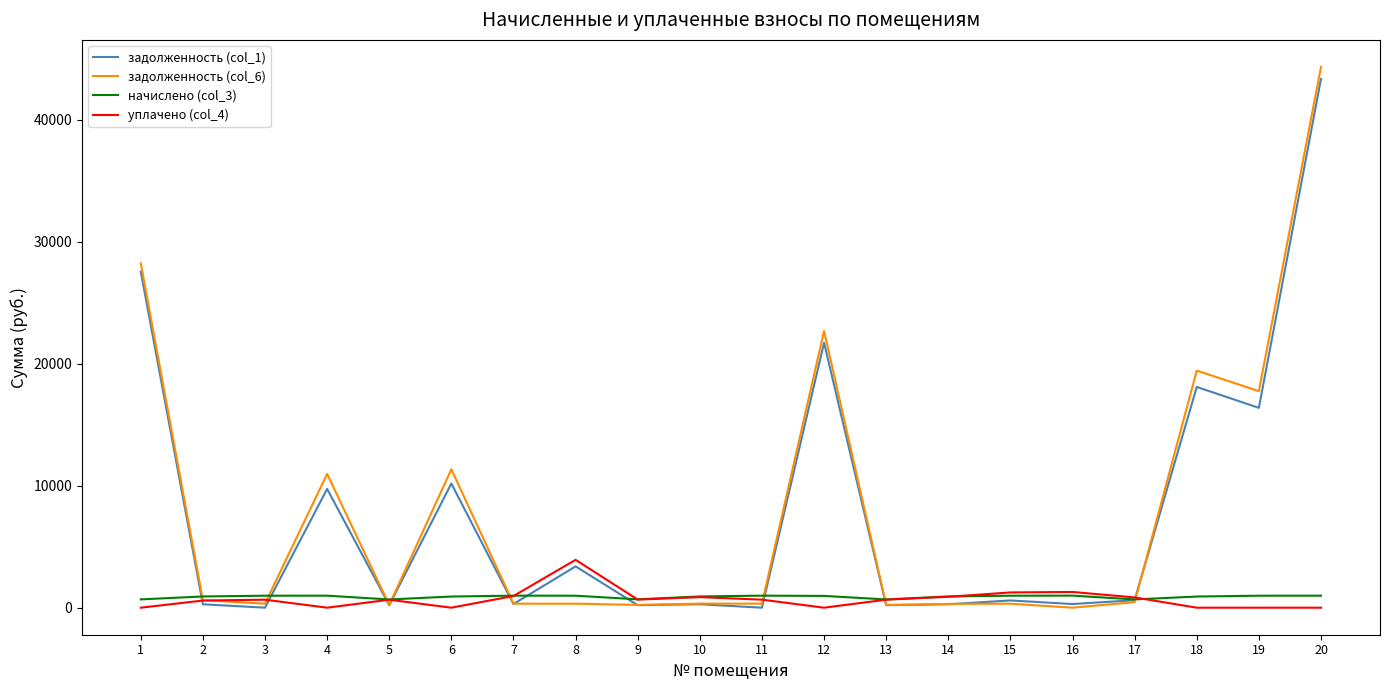

Which label corresponds to the largest value in the chart?

20